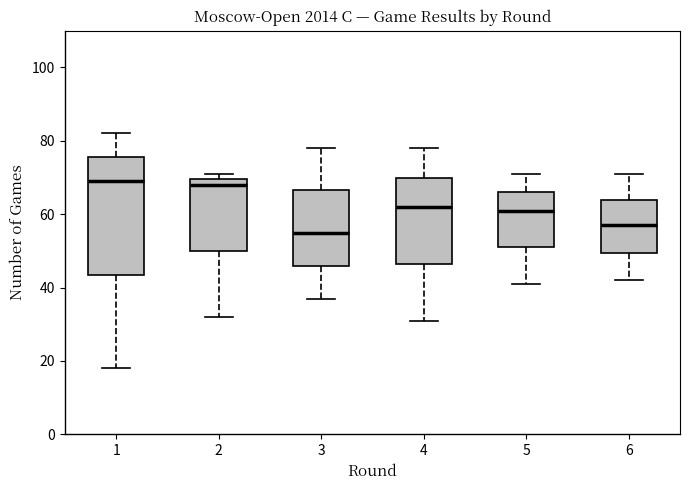

Where is the upper edge of the box at x = 1 on the y-axis? The values are not printed on the chart, so give them approximately, as read against the axis.

76